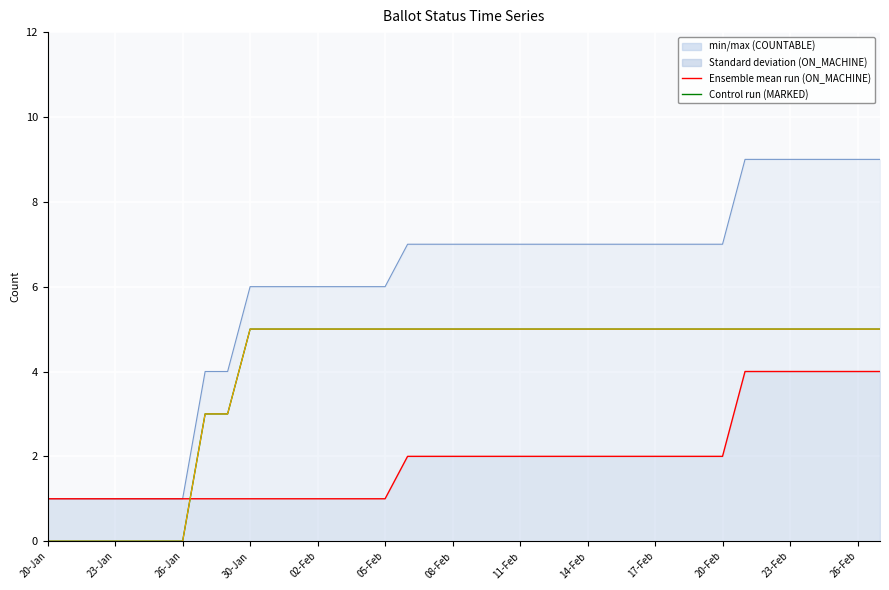

How many MARKED values are between 5 and 6?

29